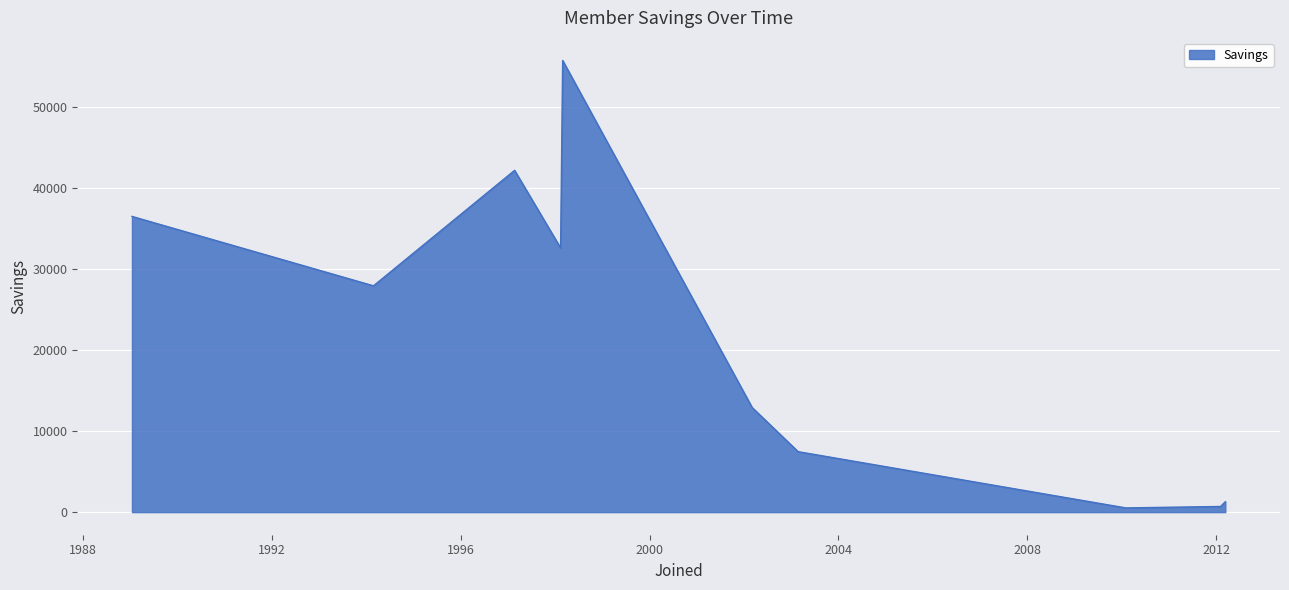

What is the difference between the maximum and minimum values?

55155.4